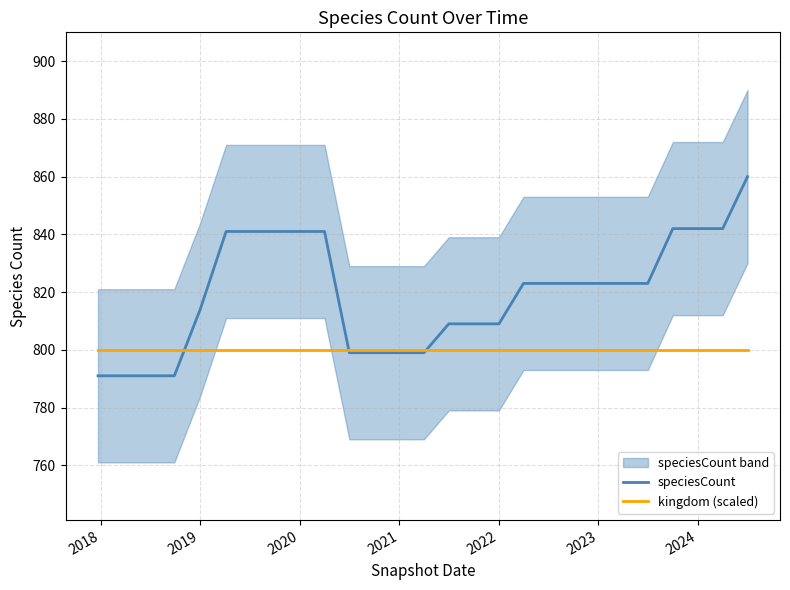

At how many categories does at least one series exceed 853?

1